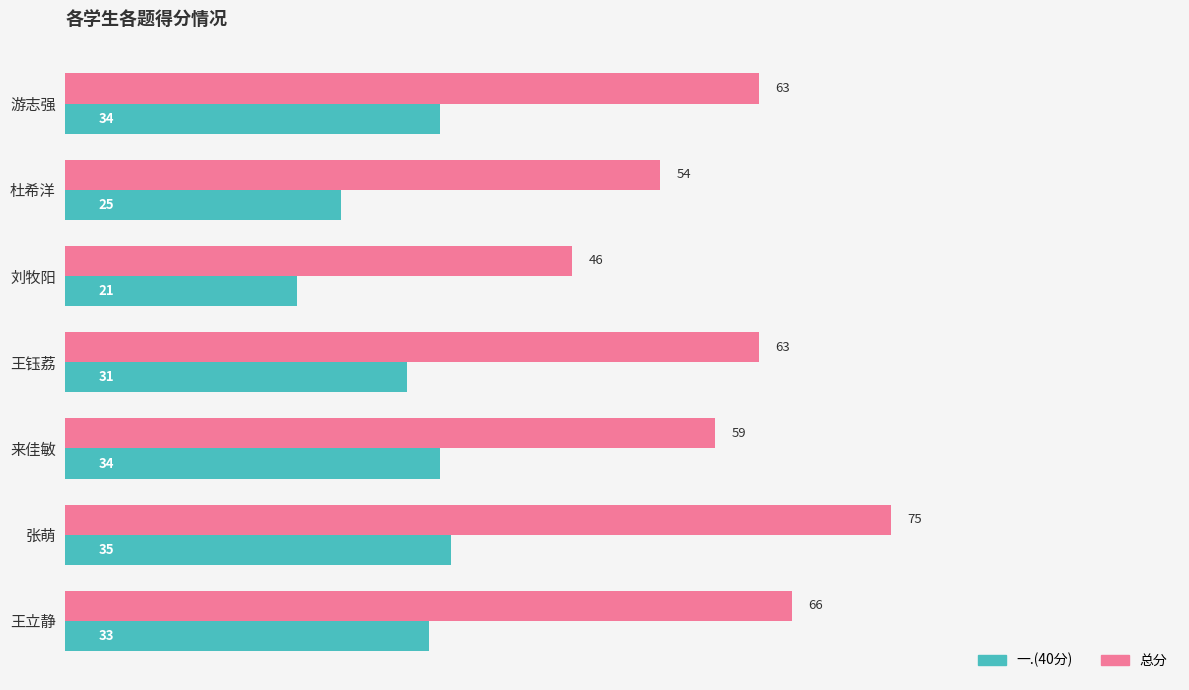

At which category is the sum across all series the highest?

张萌